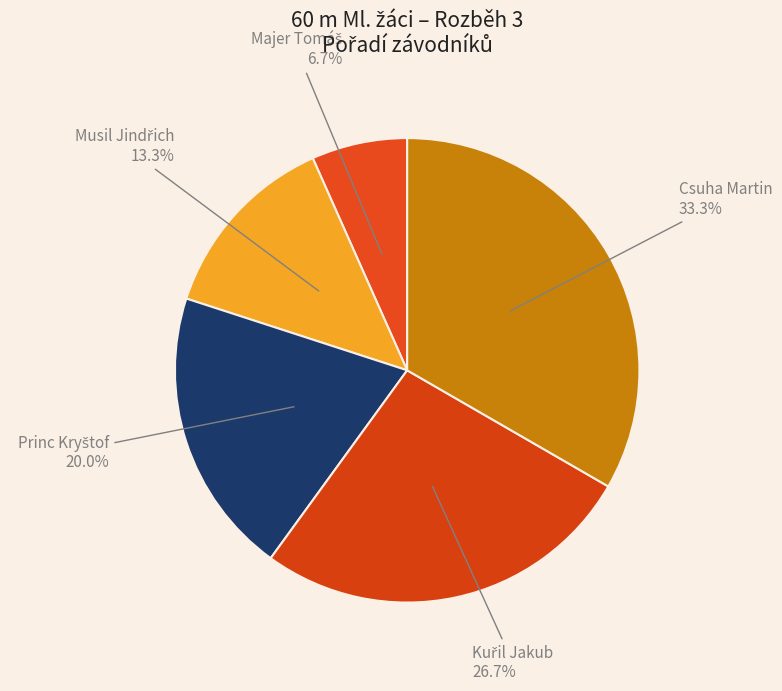

How many segments does this pie chart have?

5